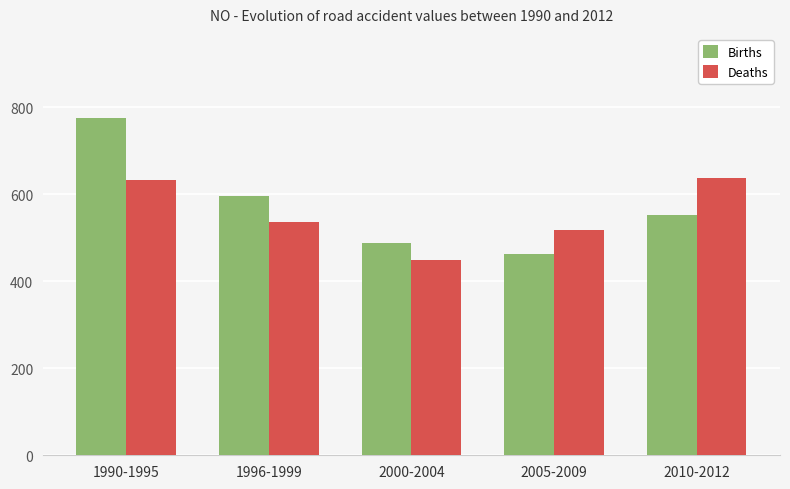

Which category has the highest value in the Births series?

1990-1995